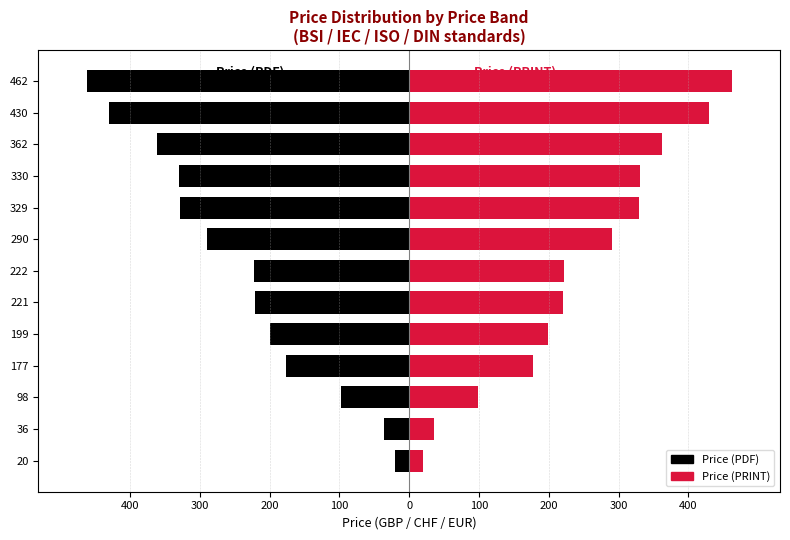

Rank the series by their maximum value, from lowest to highest.

Price (PDF), Price (PRINT)